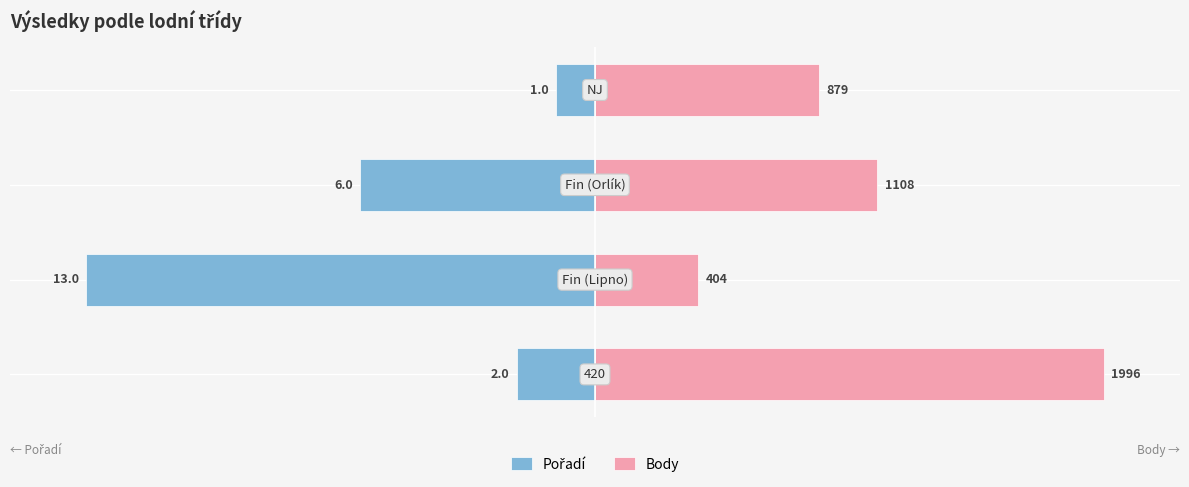

Between 1 and 3, which series saw the biggest shift?

Pořadí